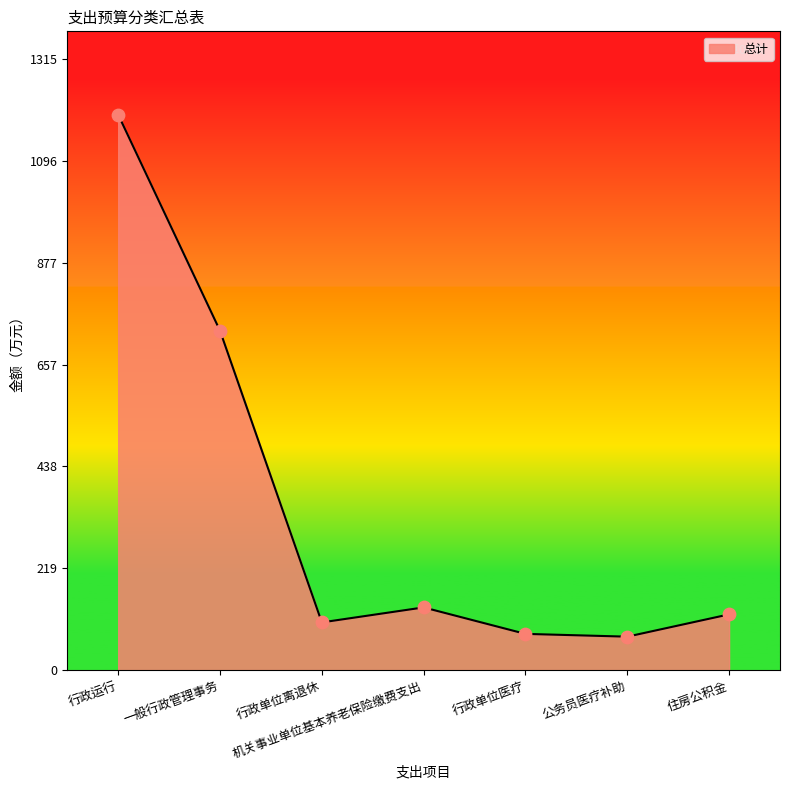

What is the ratio of the value at 一般行政管理事务 to the value at 行政单位医疗?

9.4